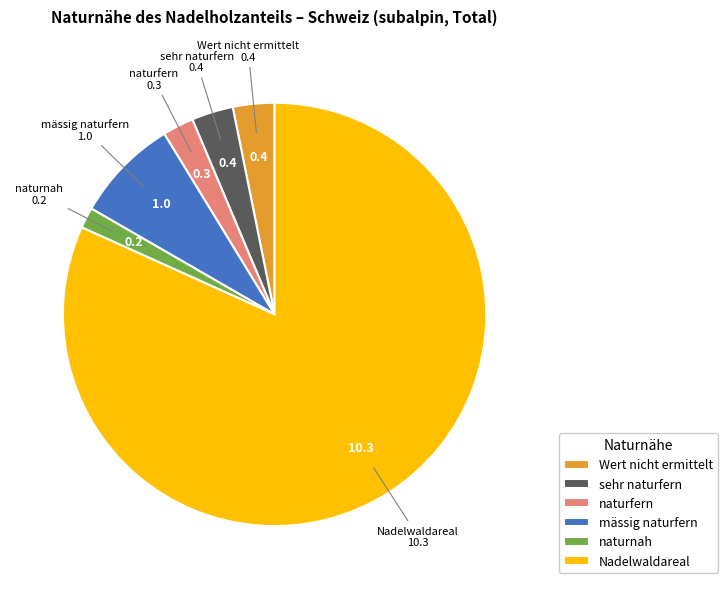

What is the largest slice in the pie chart?

Nadelwaldareal